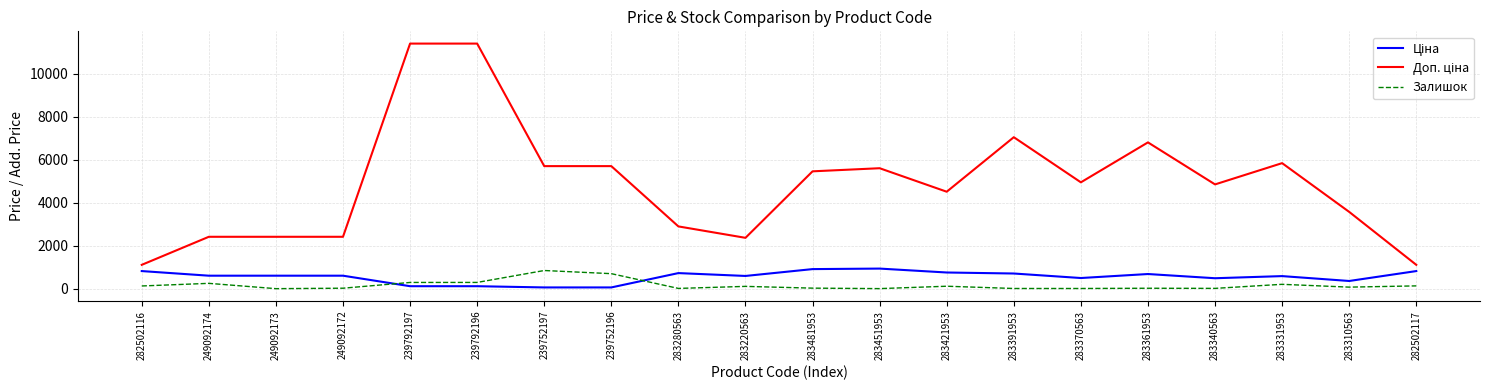

Reading left to right, extract all data points from this chart.

Ціна: 818.5	603.7	603.7	603.7	114.1	114.1	57.0	57.0	724.5	591.6	910.4	934.5	752.2	705.1	495.0	681.0	485.4	584.4	357.4	818.5
Доп. ціна: 1109.2	2414.8	2414.8	2414.8	11410.0	11410.0	5705.0	5705.0	2897.8	2366.5	5462.3	5607.2	4513.3	7051.3	4950.4	6809.8	4853.8	5843.9	3573.9	1109.2
Залишок: 125.0	247.0	0.0	21.0	289.0	290.0	845.0	698.0	11.0	106.0	24.0	2.0	113.0	8.0	8.0	19.0	13.0	202.0	71.0	129.0